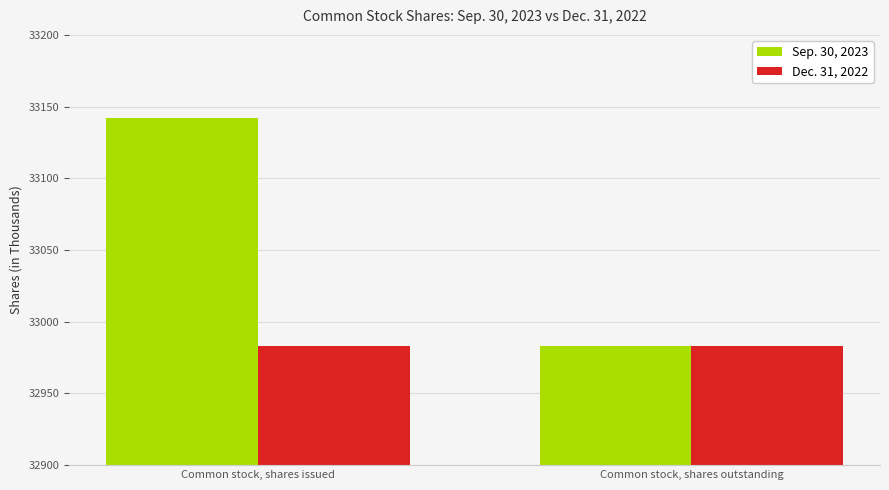

What position from the left is Common stock, shares issued?

1